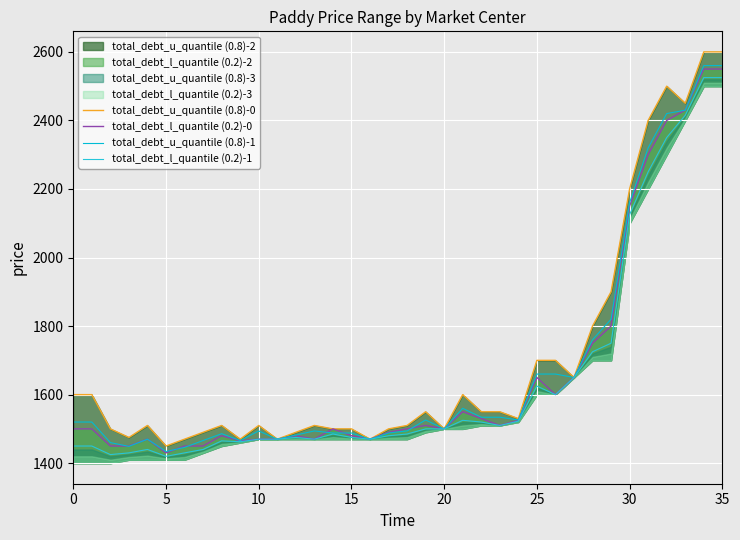

Which has a higher value, 32 or 22?

32